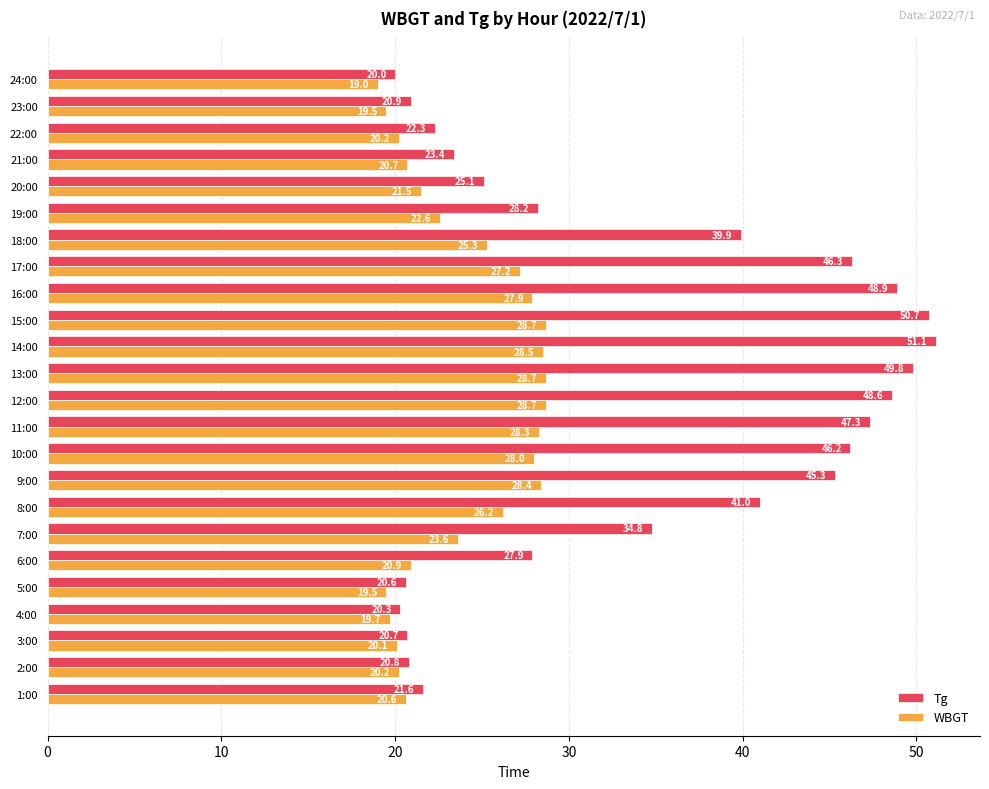

Read the WBGT value at 9:00.

28.4